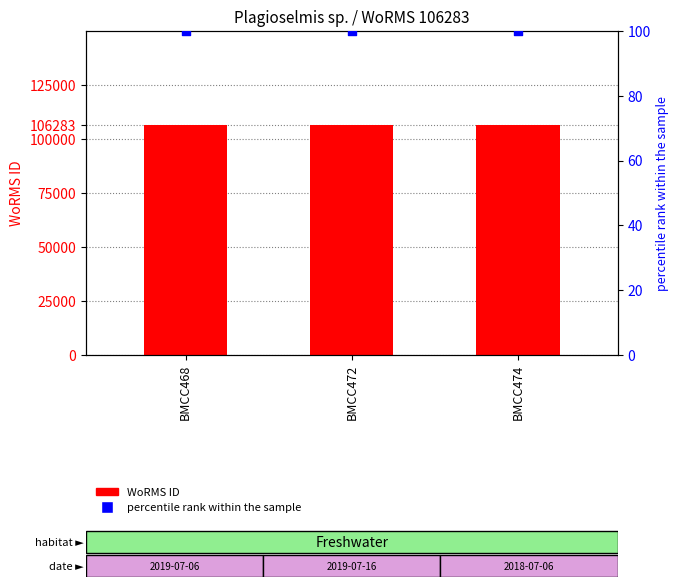

Which series reaches the maximum Y coordinate?

WoRMS ID (count)